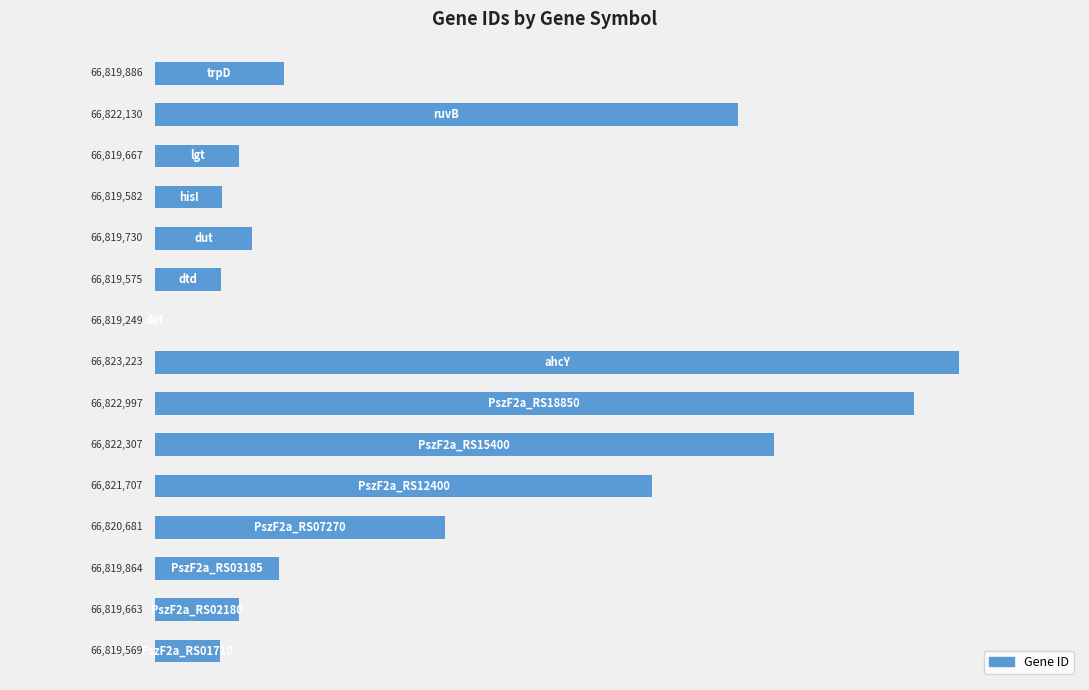

Are the bars grouped side by side (vs. stacked)?

No